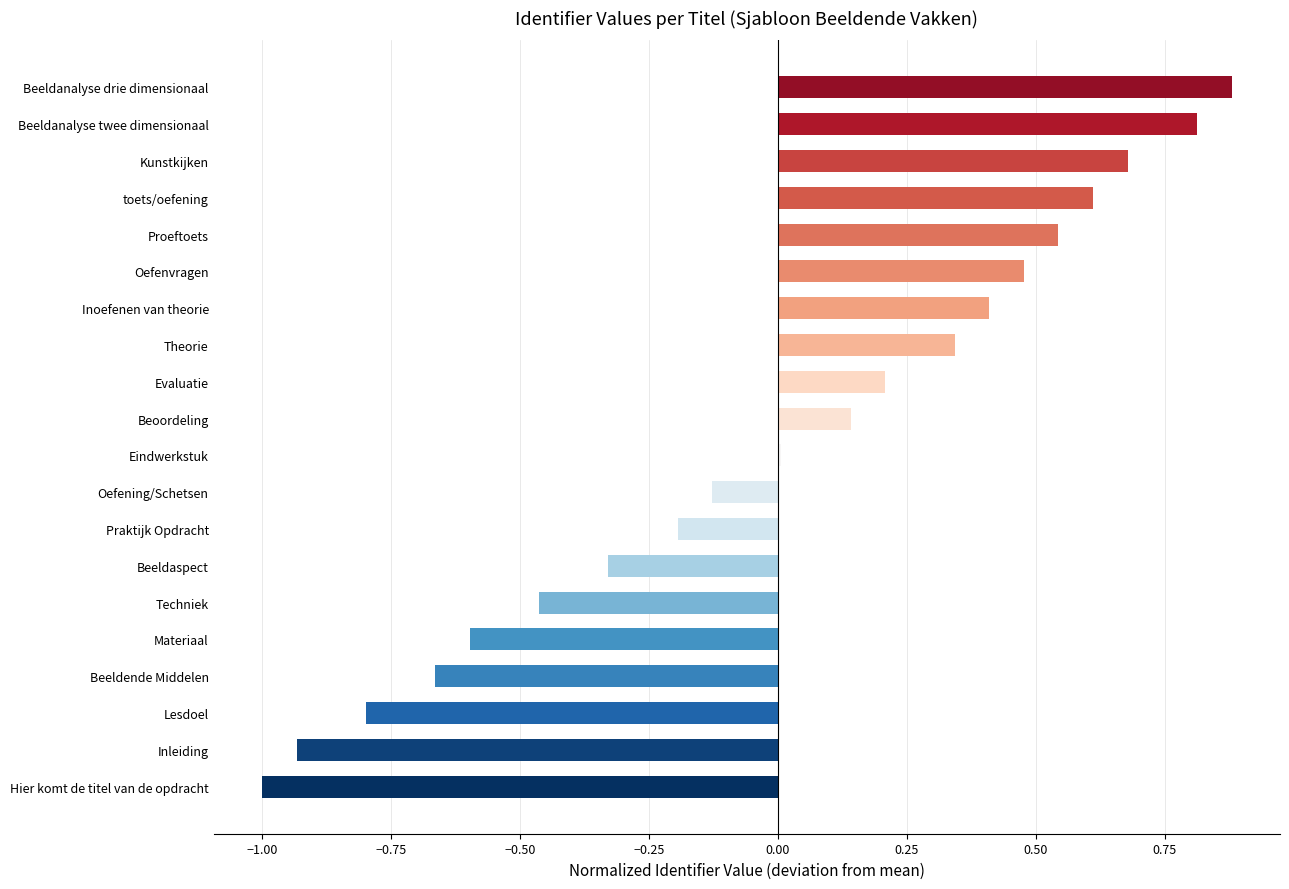

What is the difference between the second highest and second lowest values?

1.7